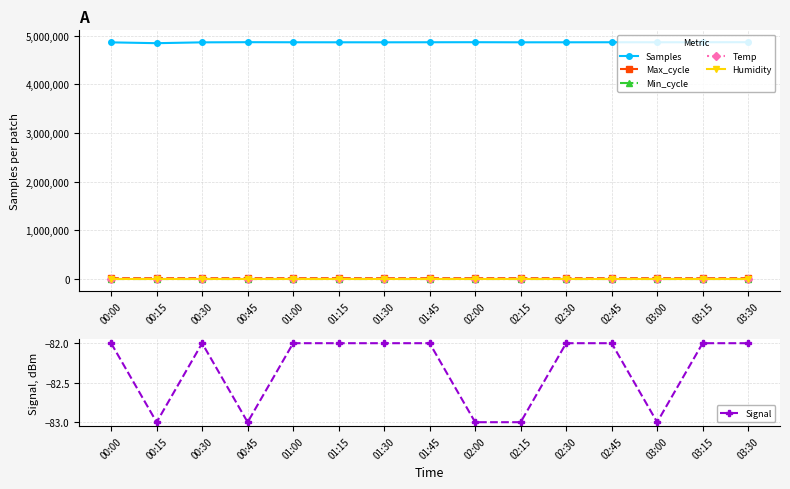

What is the label of the 2nd point from the left?

00:15